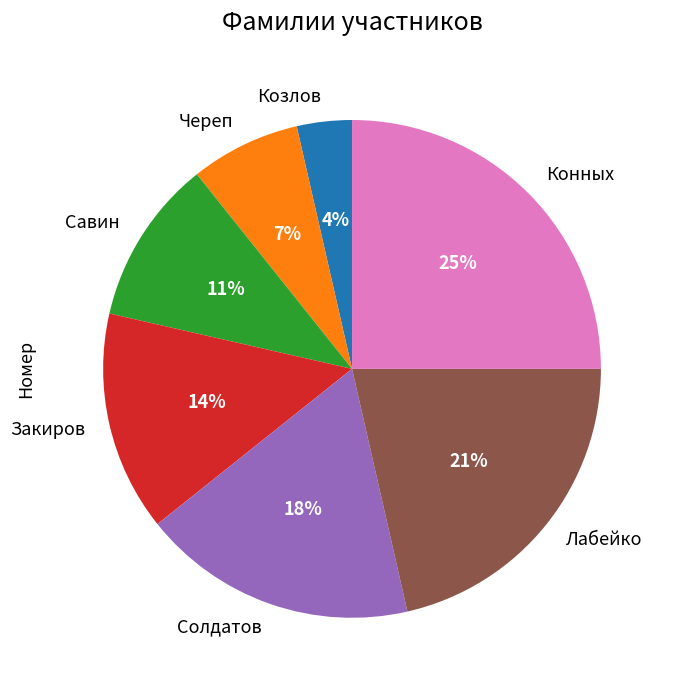

Count the number of slices in the pie.

7